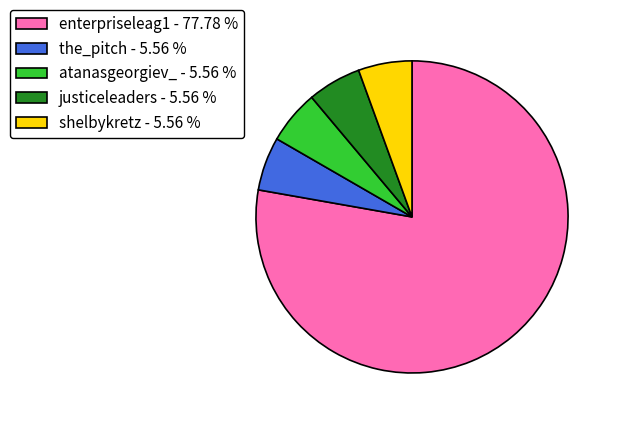

Is the sum of the_pitch - 5.56 % and shelbykretz - 5.56 % greater than half?

No